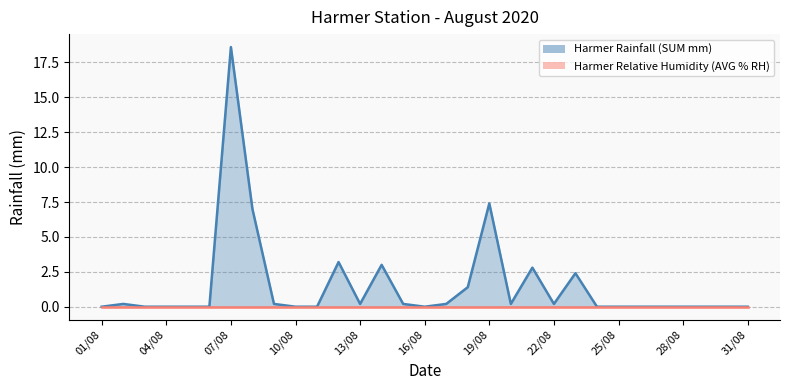

Reading right to left, transcribe all the data shown in this chart.

0.0	0.0	0.0	0.0	0.0	0.0	0.0	0.0	2.4	0.2	2.8	0.2	7.4	1.4	0.2	0.0	0.2	3.0	0.2	3.2	0.0	0.0	0.2	7.0	18.6	0.0	0.0	0.0	0.0	0.2	0.0